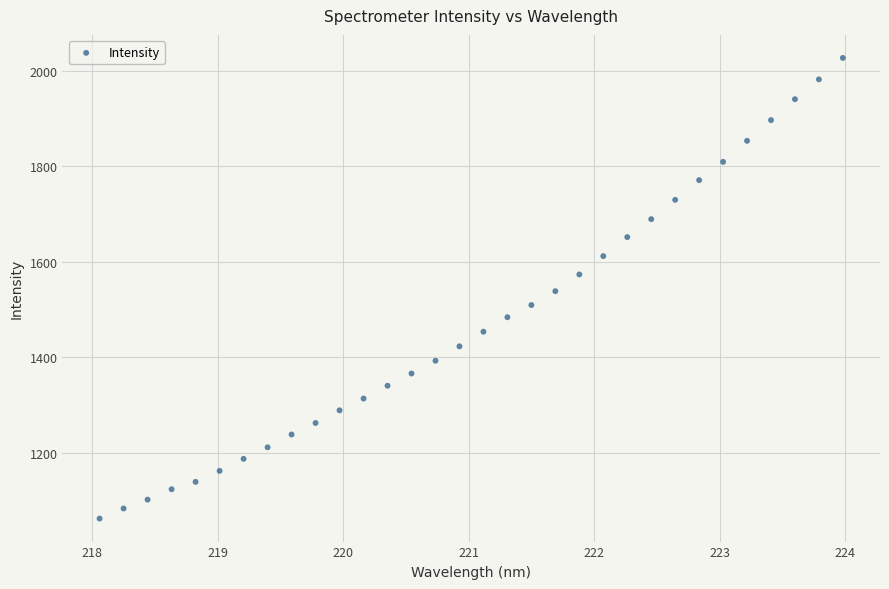

What is the range of X values (max minus min)?

5.9